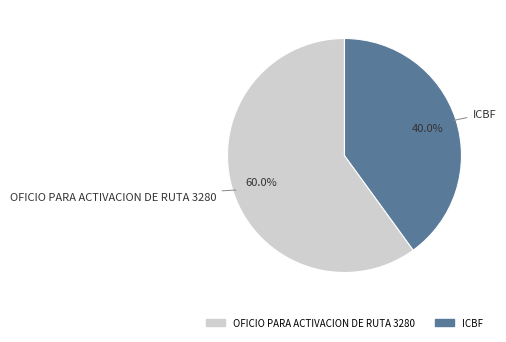

How many slices are in this pie chart?

2